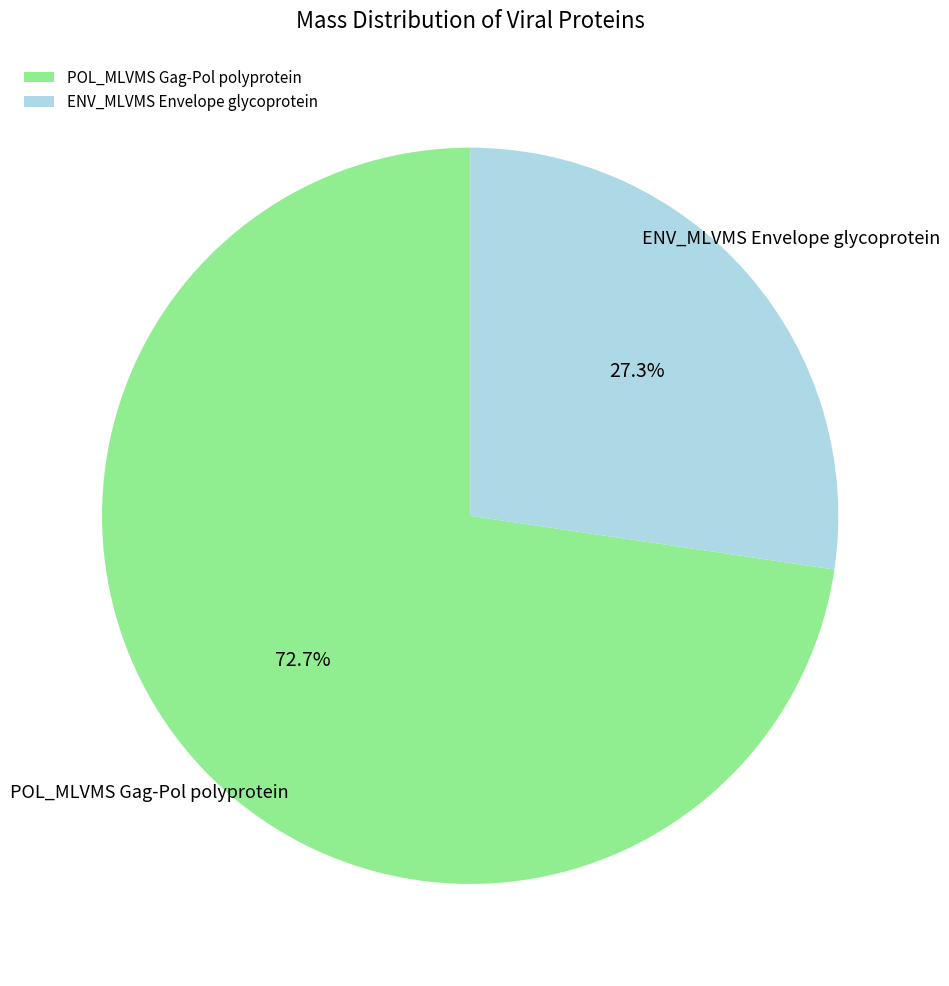

How many slices are in this pie chart?

2